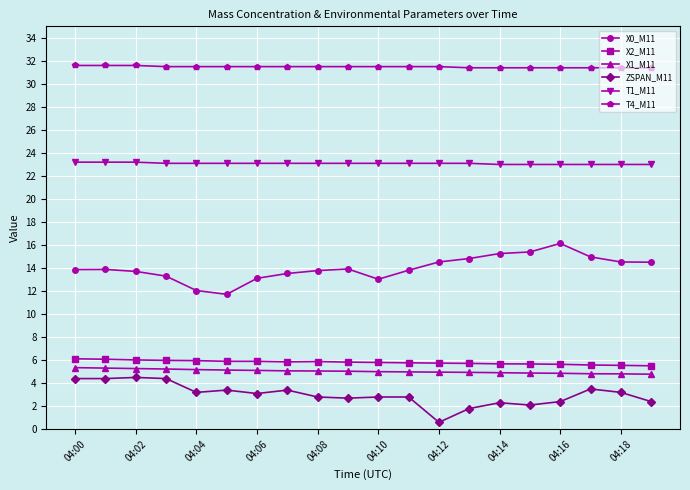

What is the minimum value for X0_M11?

11.7